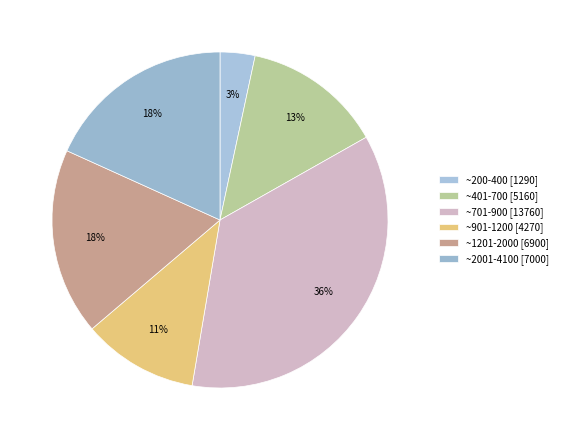

How many segments does this pie chart have?

6